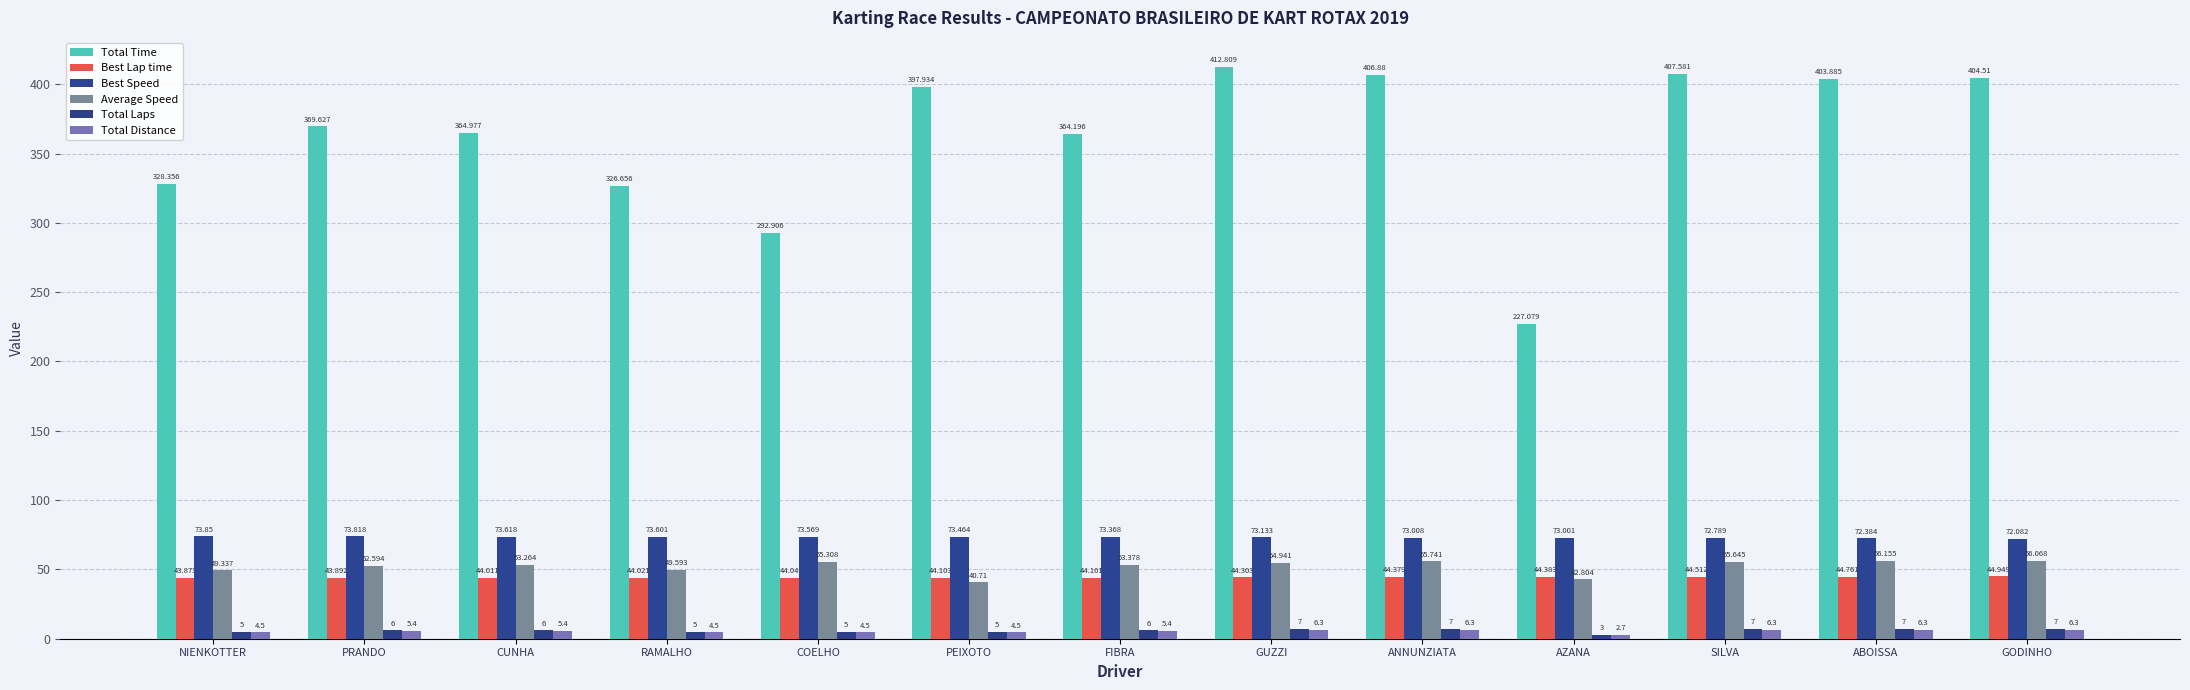

Is the value of Best Speed at ABOISSA greater than the value of Total Time at GODINHO?

No